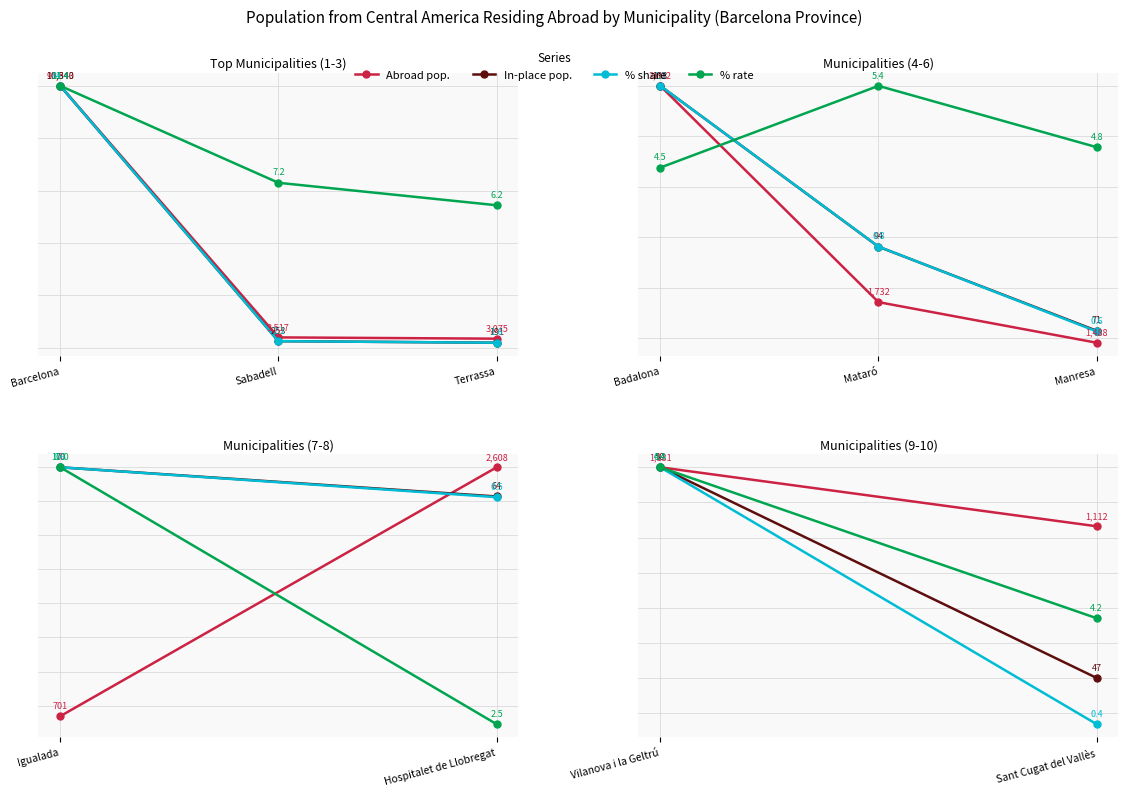

What is the label of the 1st point from the left?

Vilanova i la Geltrú